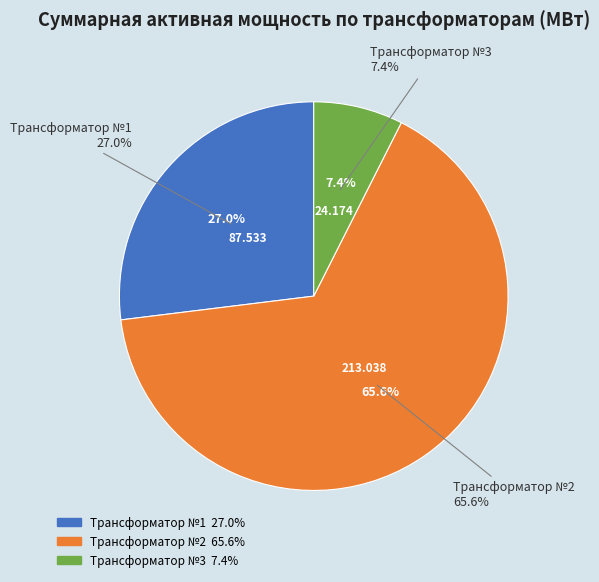

The Трансформатор №2 (Р,МВт) slice represents 66% of the pie. True or false?

True